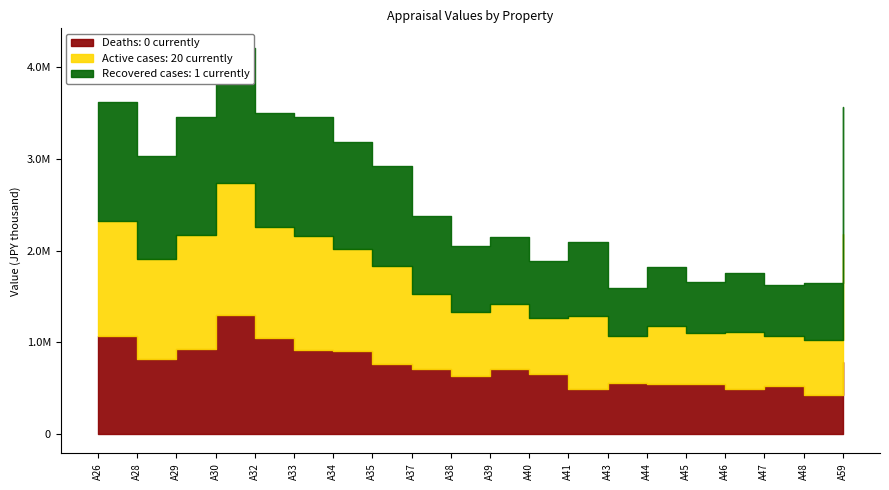

Count the number of categories in the chart.

20